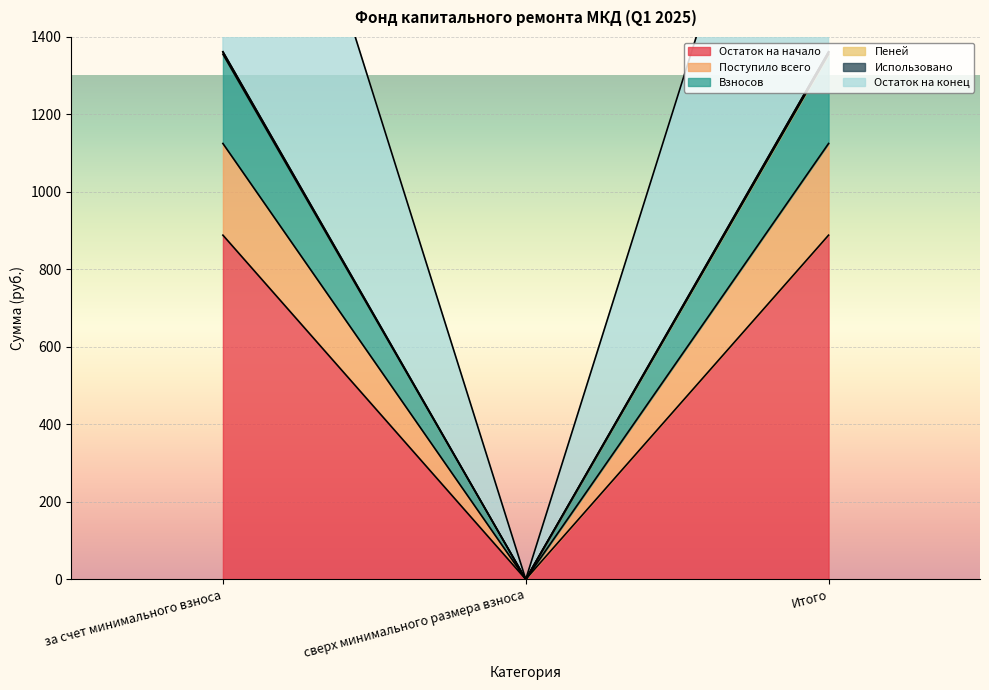

At which label does Остаток на конец reach its minimum?

сверх минимального размера взноса